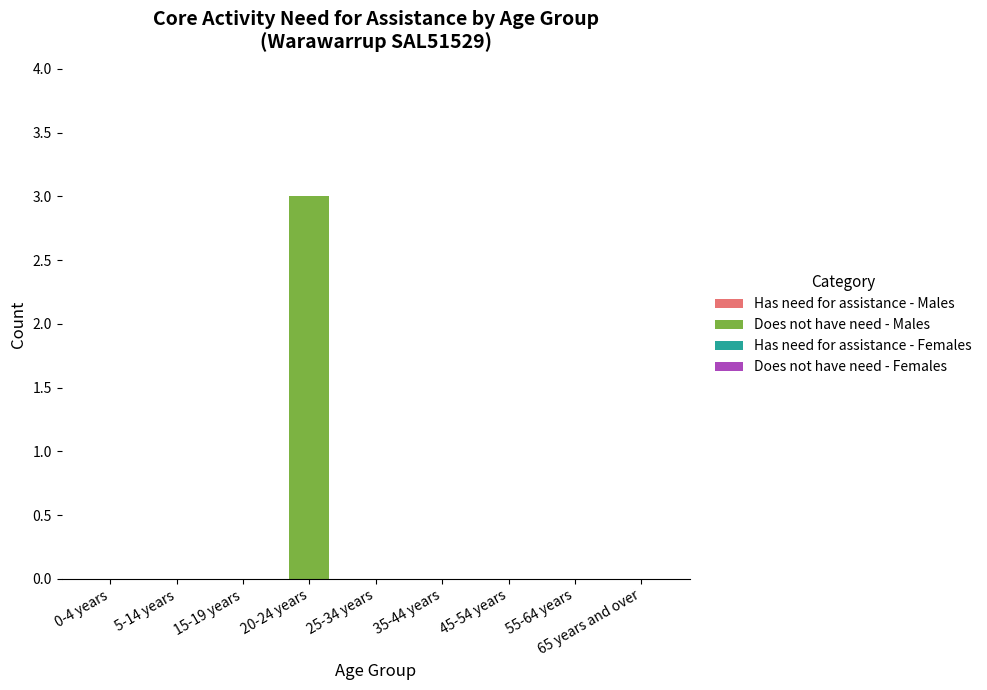

The chart shows a value of 1 at 5-14 years. True or false?

False